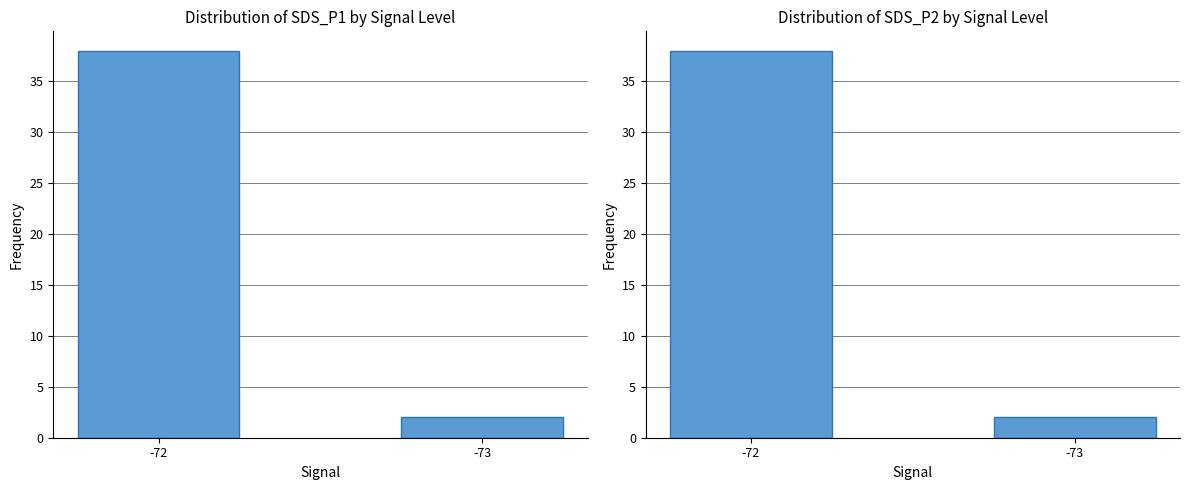

What is the maximum value for SDS_P2?

38